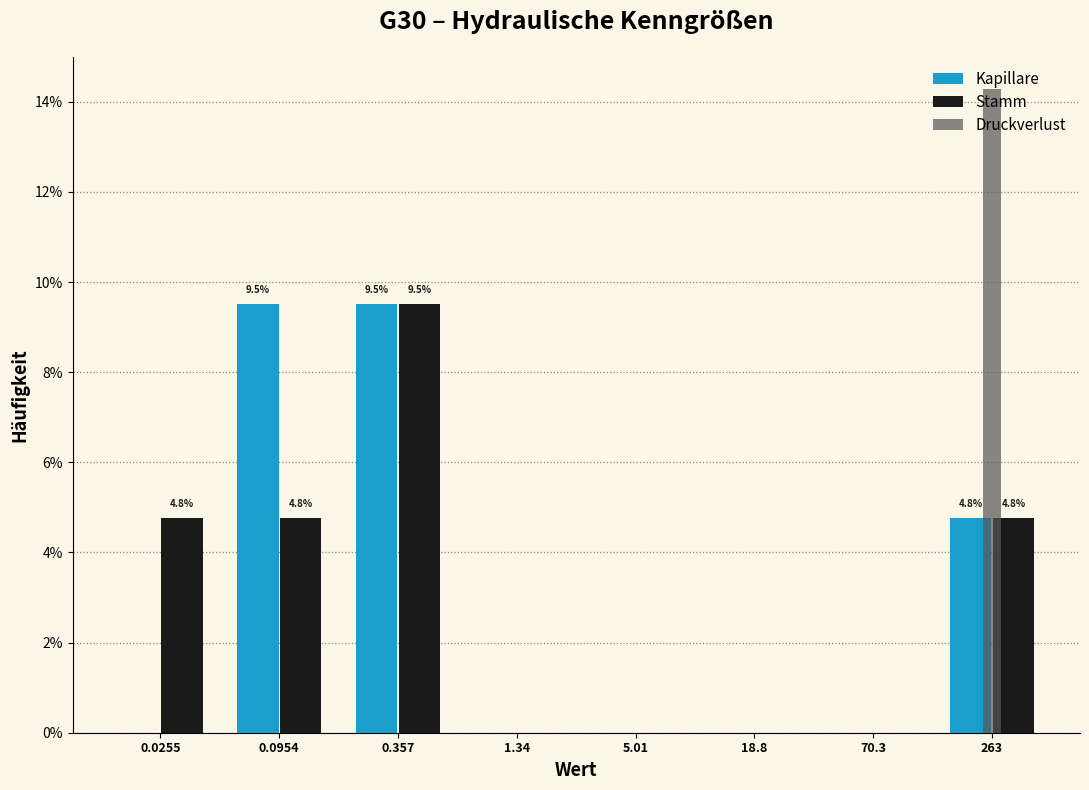

Where is Kapillare nearest to the value 4?

263